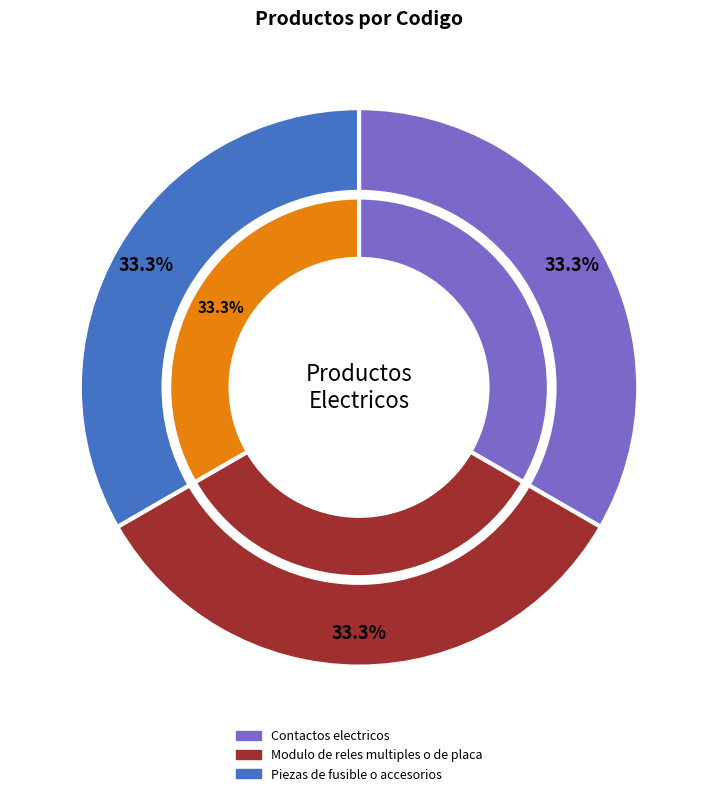

Is Piezas de fusible o accesorios the majority of the pie?

No